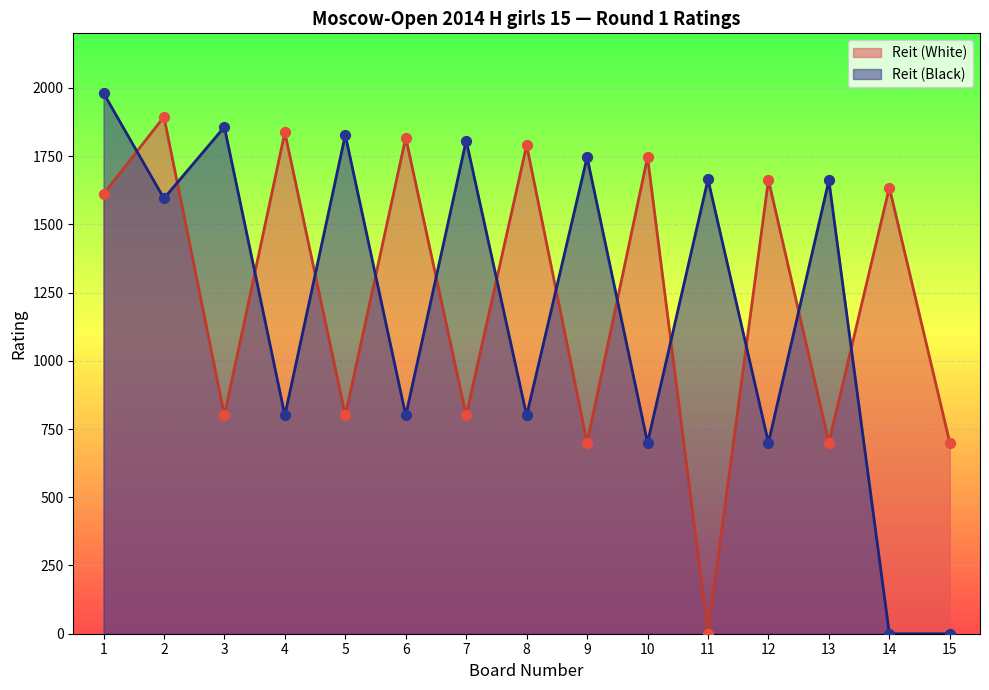

At which category is the sum across all series the highest?

1